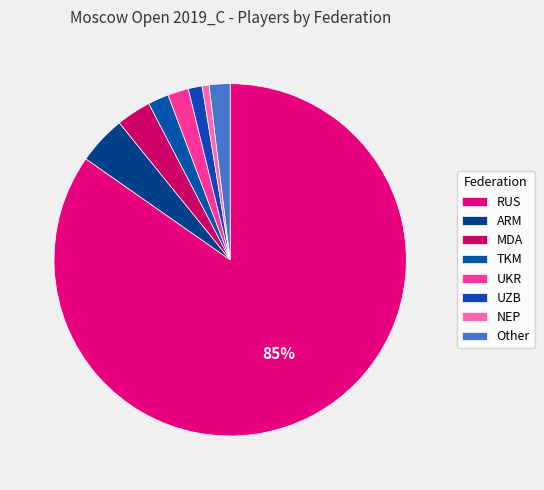

The RUS slice represents 13% of the pie. True or false?

False